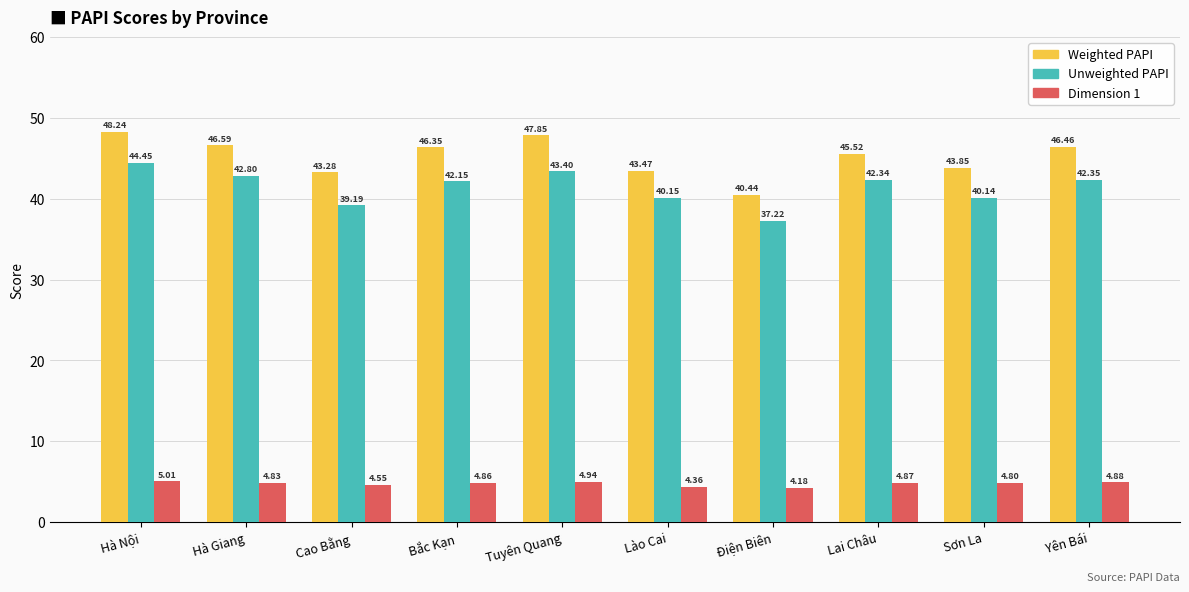

What is the total value across all series at Cao Bằng?

87.0